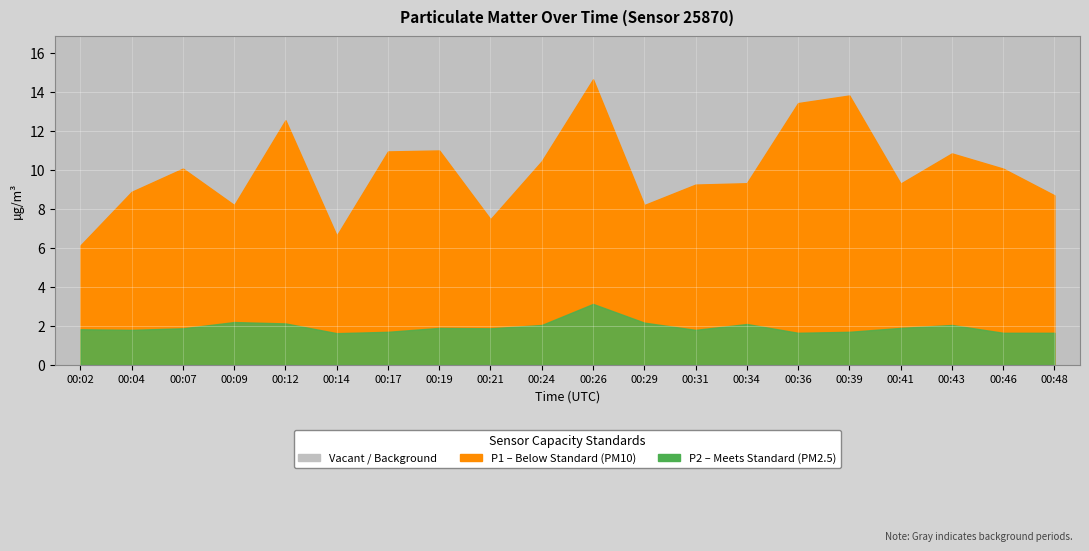

Reading left to right, what are all the values shown in this chart?

P1: 00:02=6.1	00:04=8.9	00:07=10.1	00:09=8.2	00:12=12.6	00:14=6.6	00:17=10.9	00:19=11.0	00:21=7.5	00:24=10.4	00:26=14.7	00:29=8.2	00:31=9.2	00:34=9.3	00:36=13.4	00:39=13.8	00:41=9.3	00:43=10.8	00:46=10.1	00:48=8.7
P2: 00:02=1.8	00:04=1.8	00:07=1.9	00:09=2.2	00:12=2.1	00:14=1.6	00:17=1.7	00:19=1.9	00:21=1.9	00:24=2.0	00:26=3.1	00:29=2.2	00:31=1.8	00:34=2.1	00:36=1.6	00:39=1.7	00:41=1.9	00:43=2.0	00:46=1.6	00:48=1.6